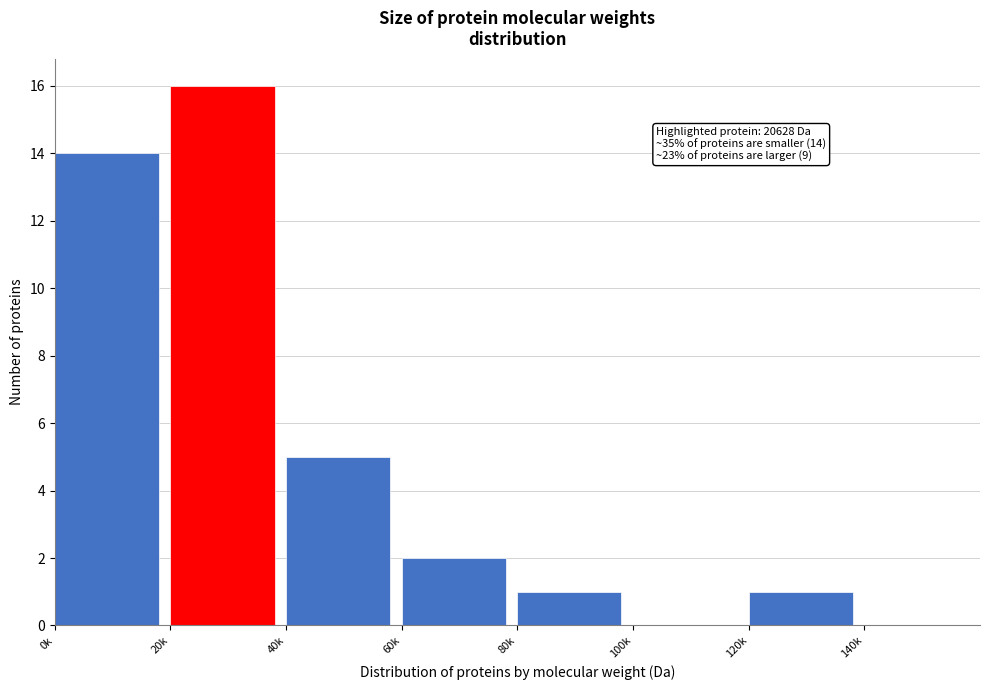

Reading left to right, list all the values displayed in this chart.

0k=14	20k=16	40k=5	60k=2	80k=1	100k=0	120k=1	140k=0